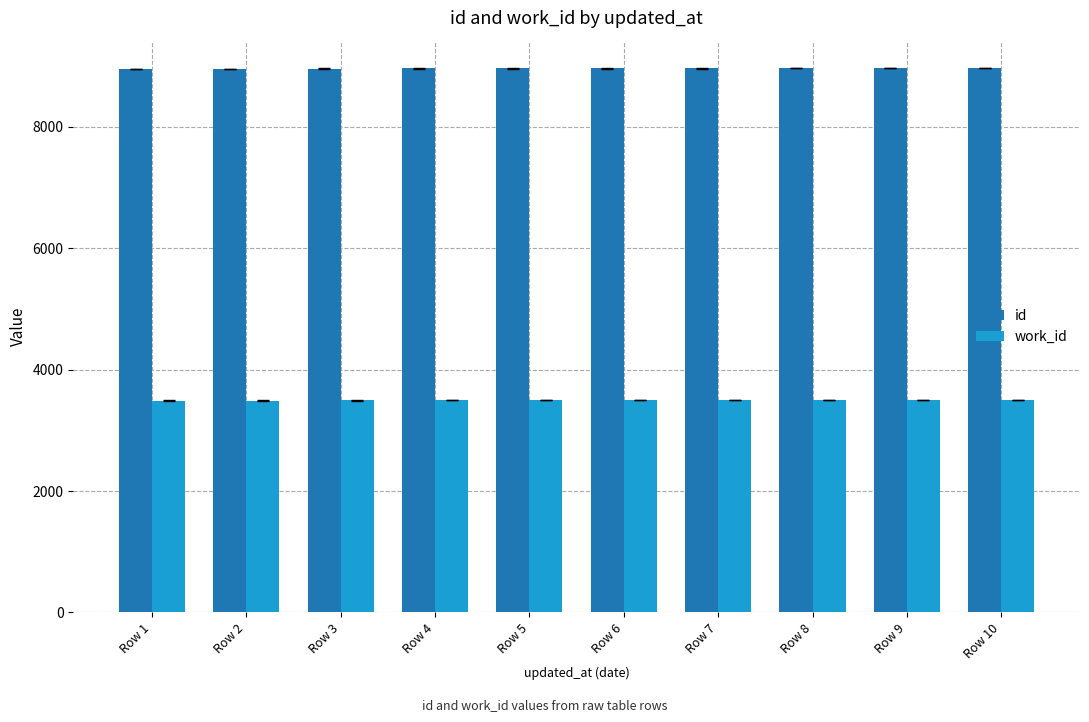

How many groups of bars are there?

10